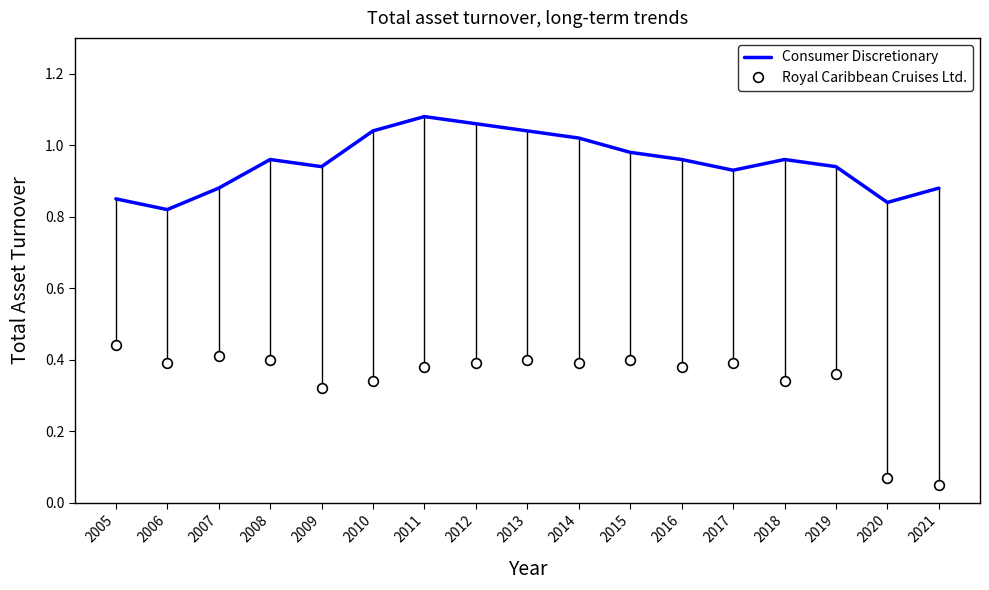

Where is the first local maximum for Consumer Discretionary?

2008